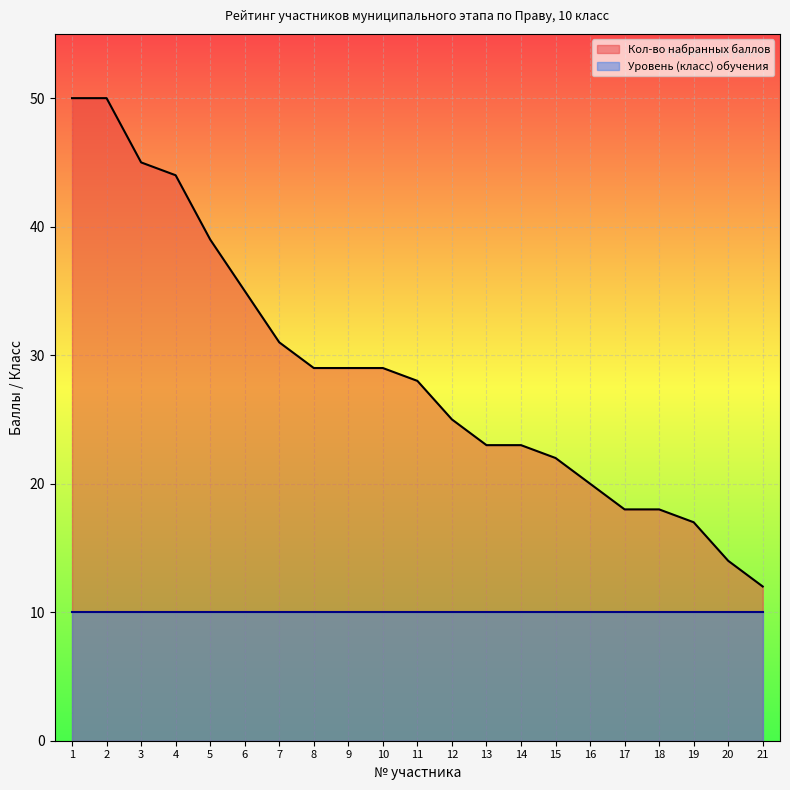

Does the chart display data point markers on the line(s)?

No